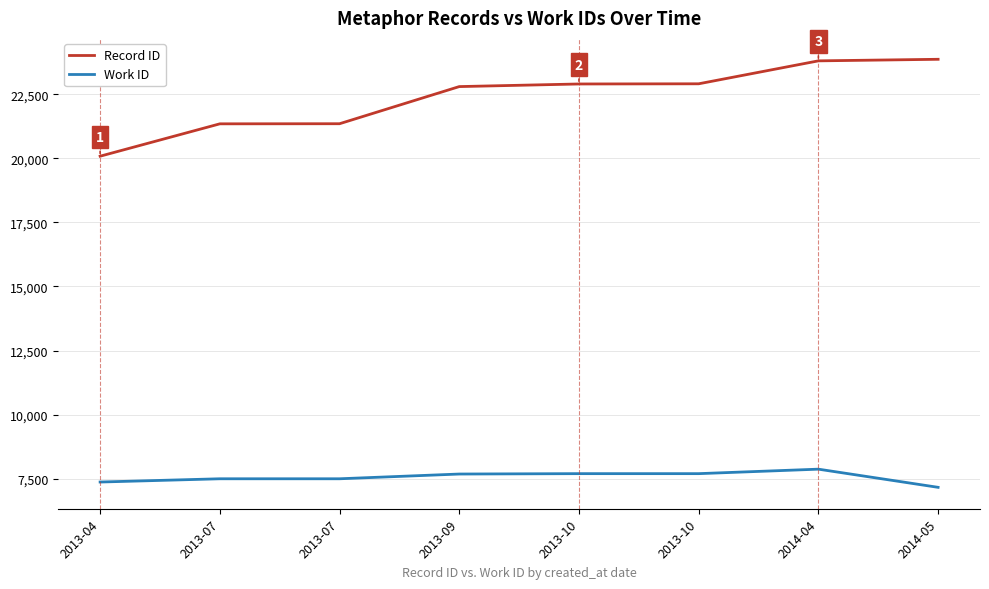

What are all the series names shown in the legend?

Record ID, Work ID